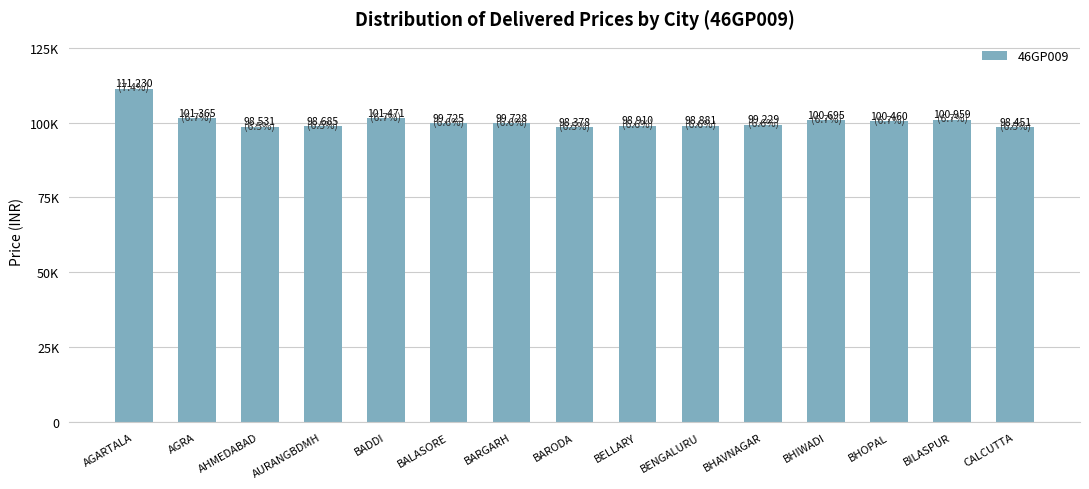

What is the value of the 13th bar from the left?

100460